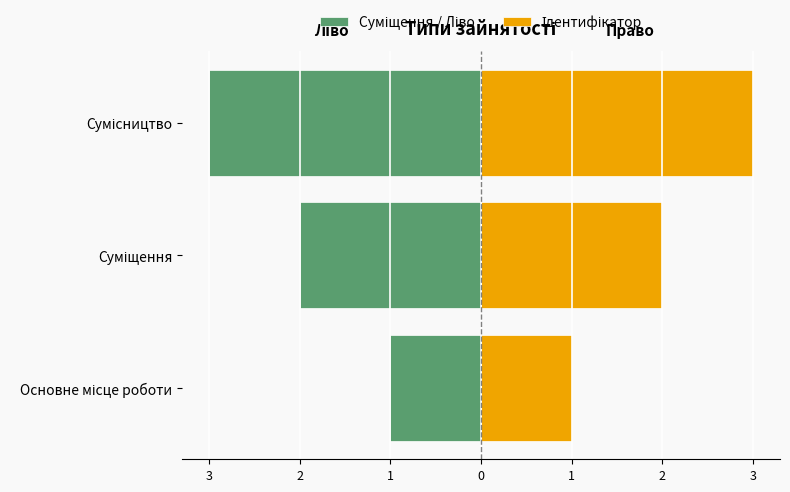

How many bars are there in total?

6